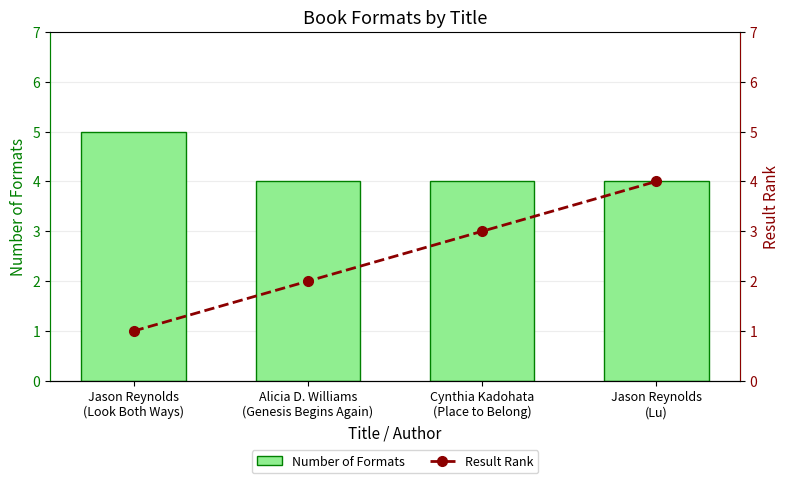

Are the bars grouped side by side (vs. stacked)?

Yes